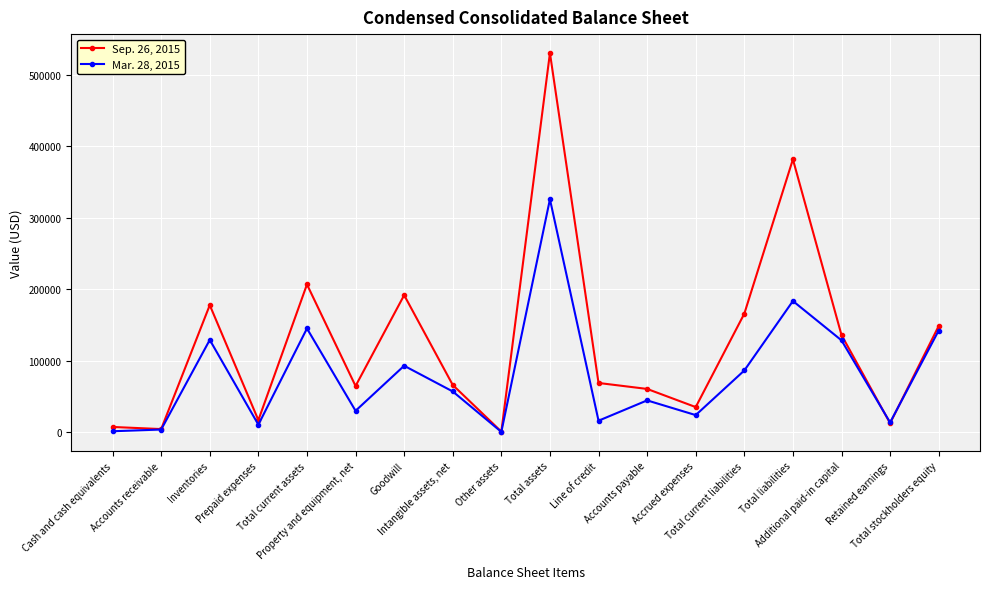

Rank the series by their maximum value, from lowest to highest.

Mar. 28, 2015, Sep. 26, 2015